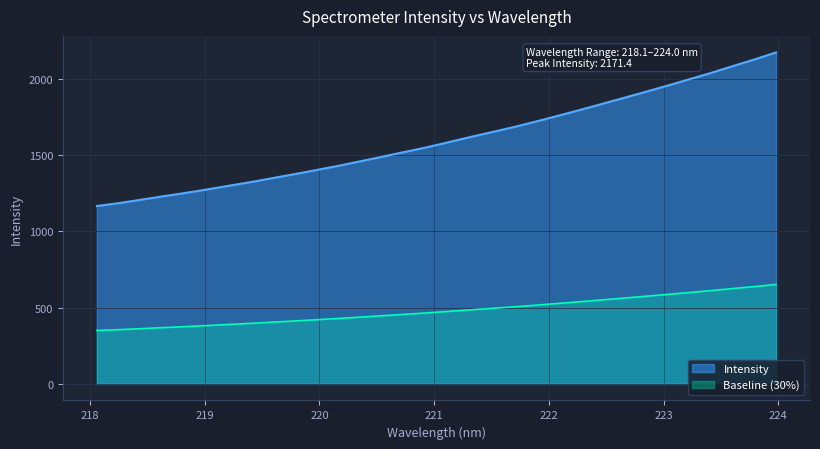

At which label does the data first exceed 1581?

221.1174